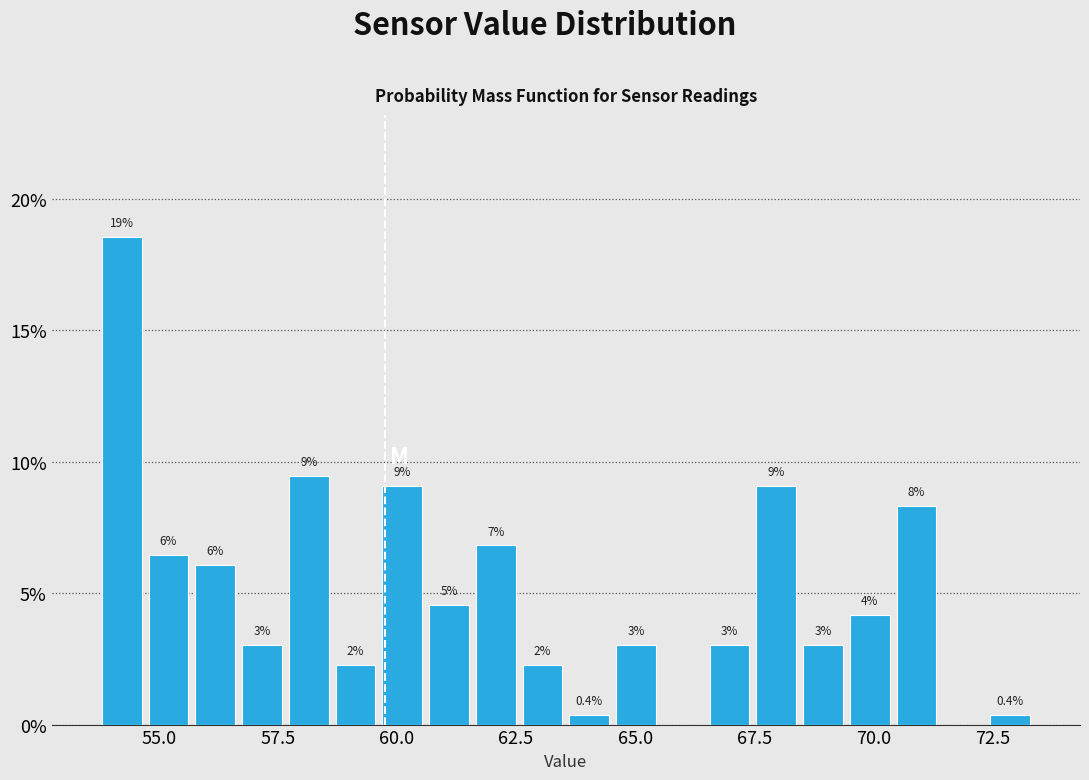

Read against the x-axis, roughly where is the centre of the tallest bar?

54.0